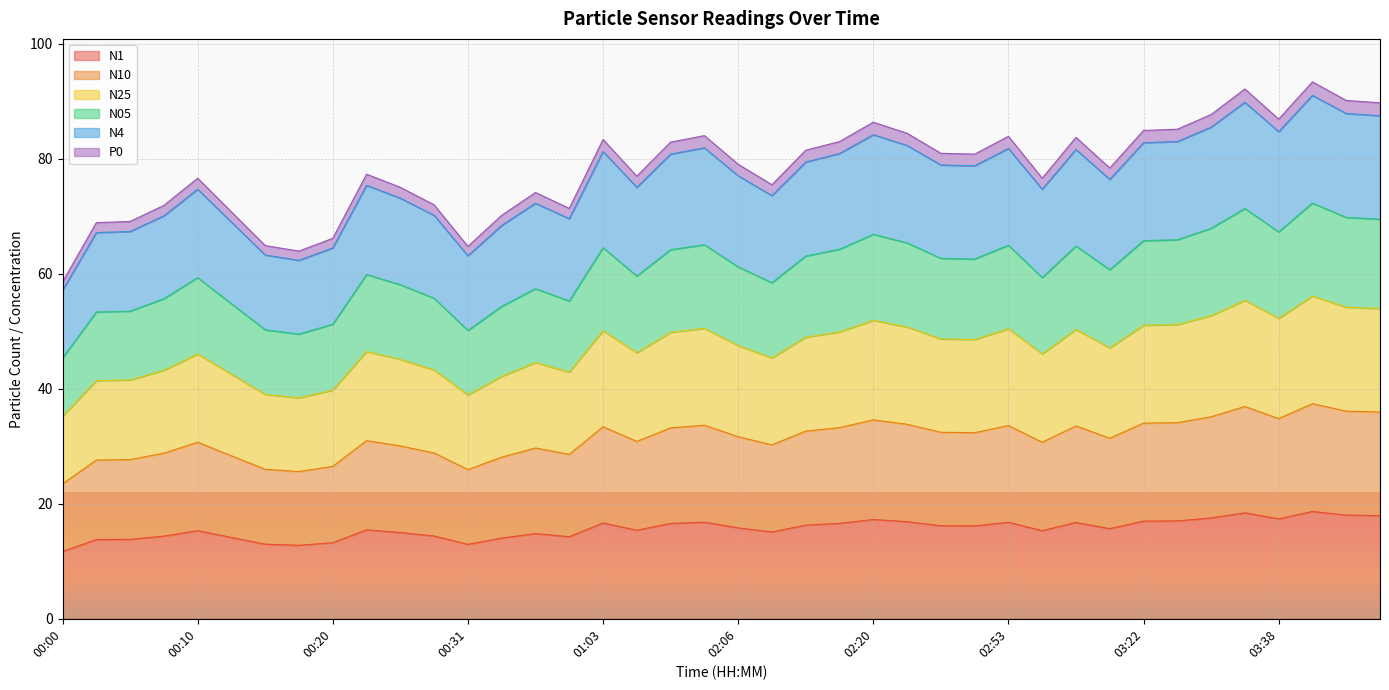

Which series changed the most between 00:12 and 03:44?

N05